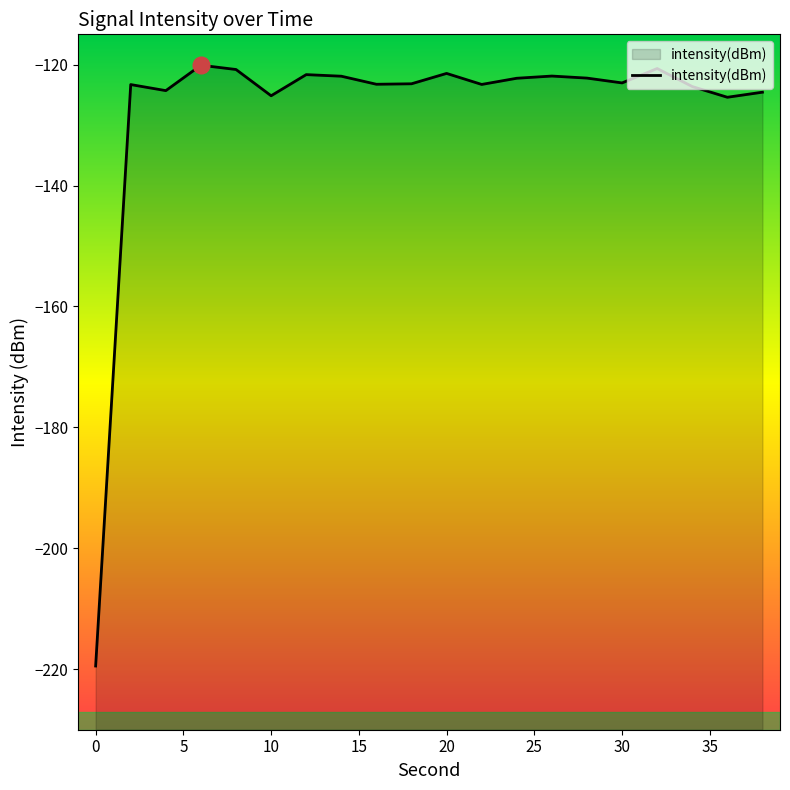

What is the greatest value displayed?

-120.1